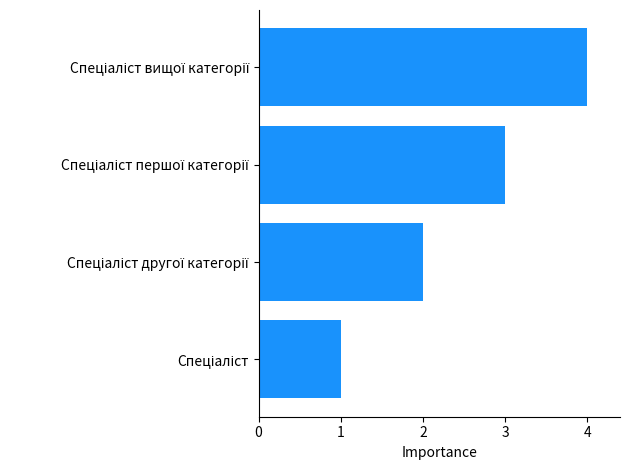

What is the difference between the maximum and minimum values?

3